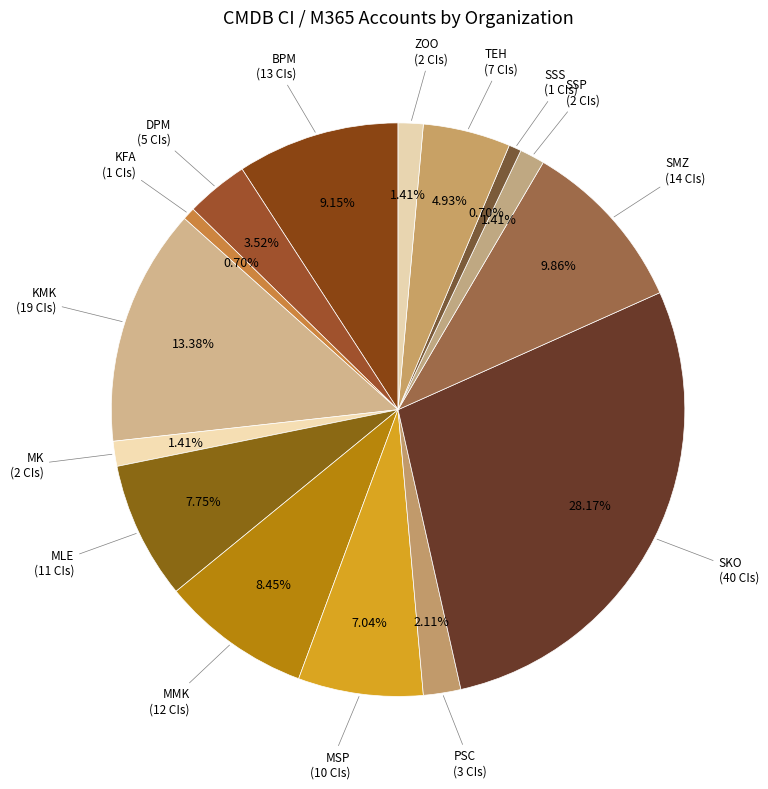

How many slices are in this pie chart?

15